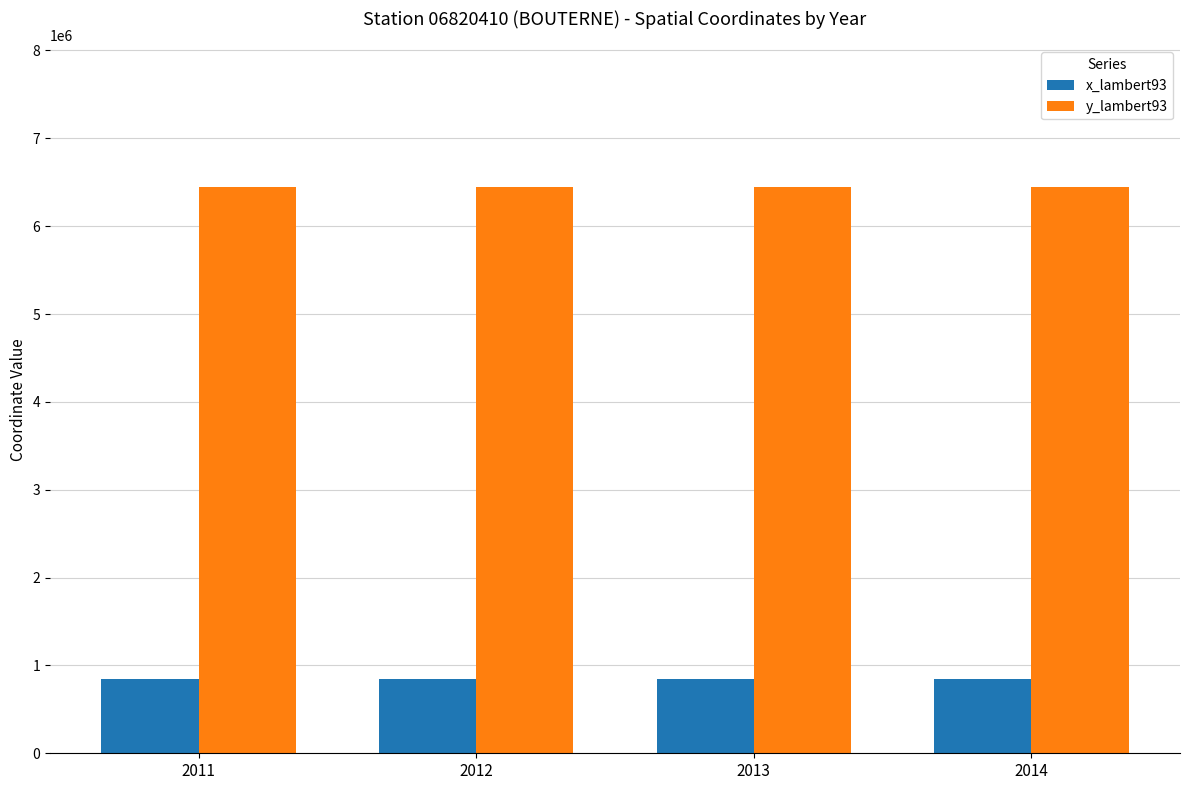

Are the bars horizontal?

No